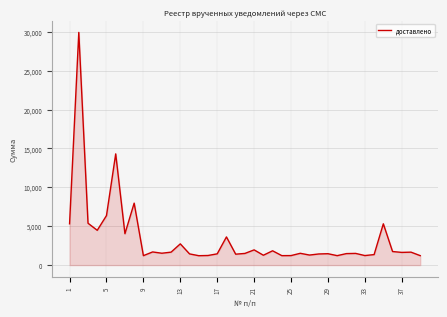

What is the minimum value shown in the chart?

1208.4